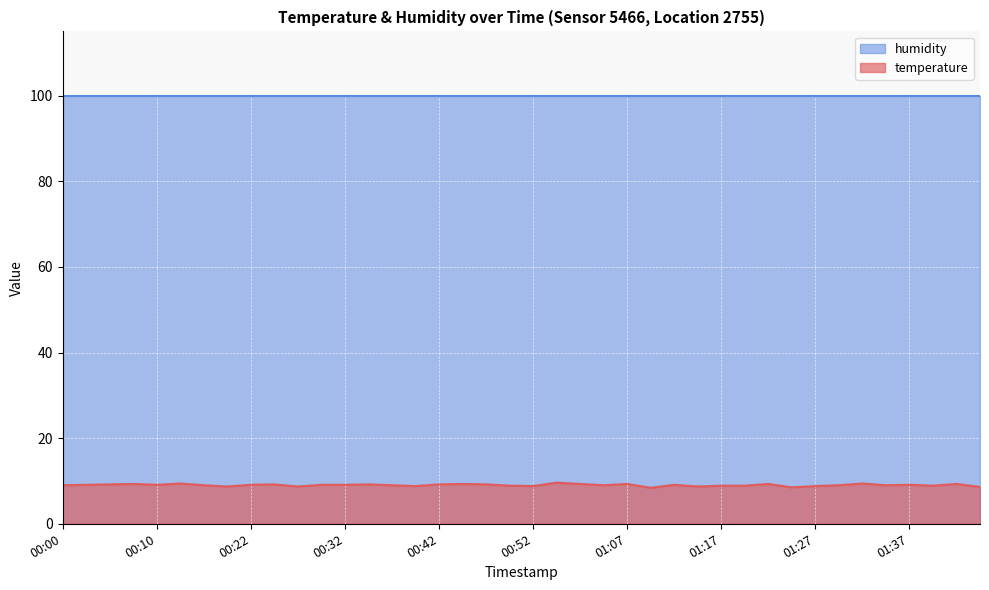

Rank the categories by value from highest to lowest.

00:57, 00:12, 01:32, 00:07, 00:45, 01:02, 01:07, 01:22, 01:45, 00:05, 00:25, 00:35, 00:42, 00:47, 00:03, 00:10, 00:22, 00:30, 00:32, 01:12, 01:37, 00:00, 00:15, 00:37, 01:05, 01:30, 01:35, 00:50, 01:17, 01:20, 01:42, 00:40, 00:52, 01:27, 00:20, 00:27, 01:15, 01:47, 01:25, 01:10